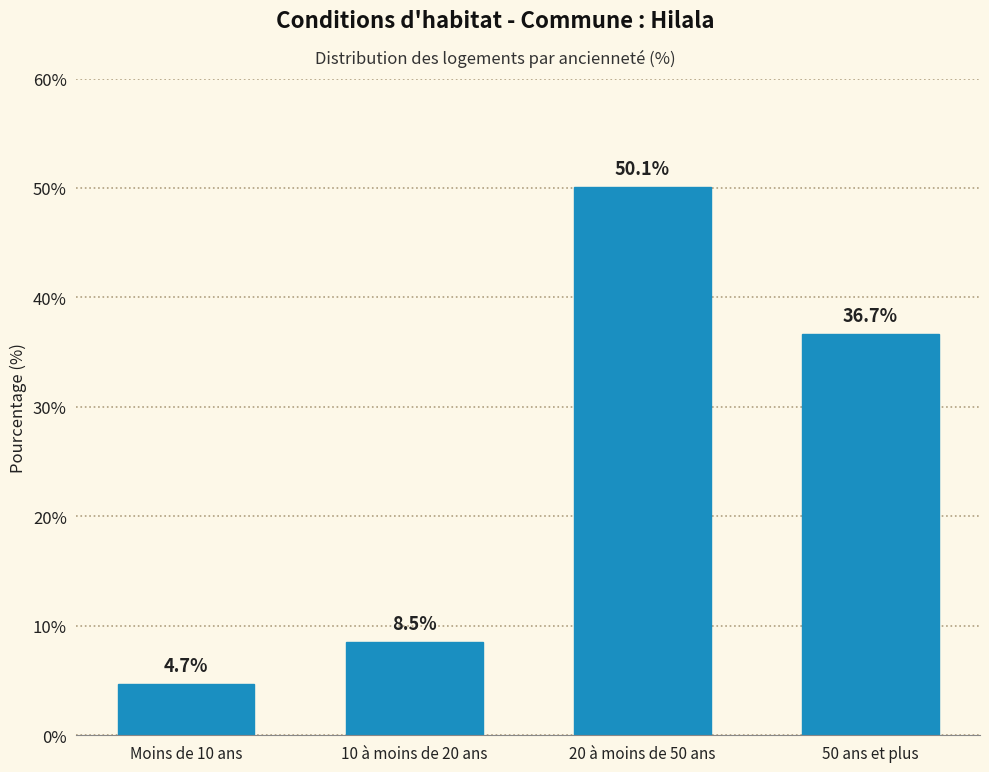

Reading left to right, extract all data points from this chart.

Moins de 10 ans=4.7	10 à moins de 20 ans=8.5	20 à moins de 50 ans=50.1	50 ans et plus=36.7